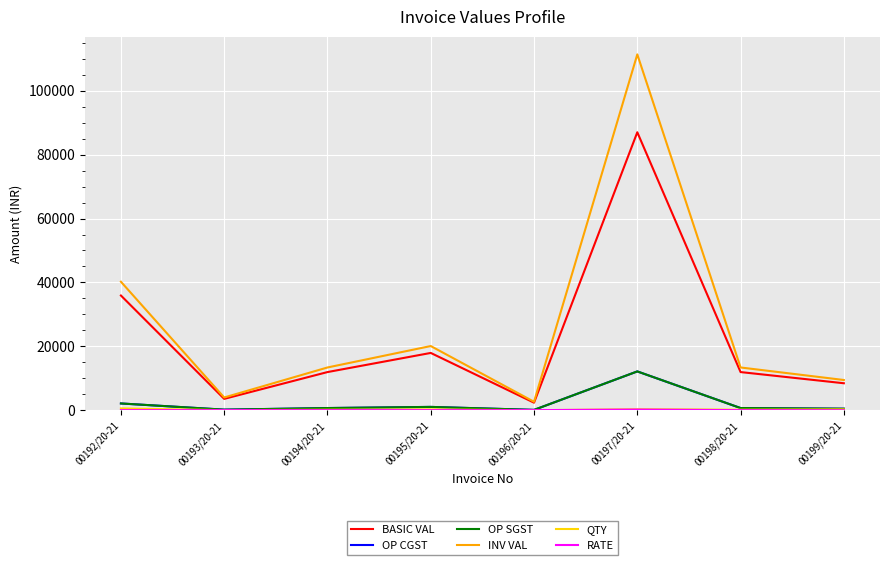

Does the chart have visible grid lines?

Yes